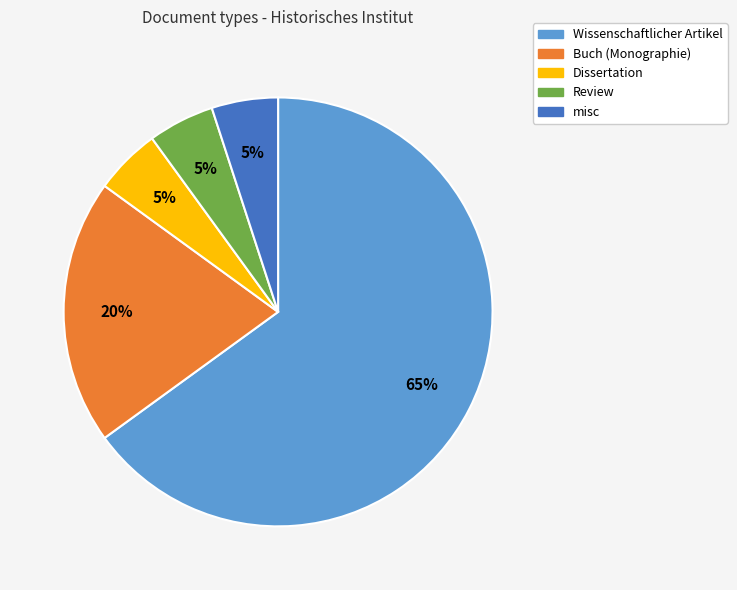

Do Wissenschaftlicher Artikel and Dissertation together represent more than half of the pie?

Yes